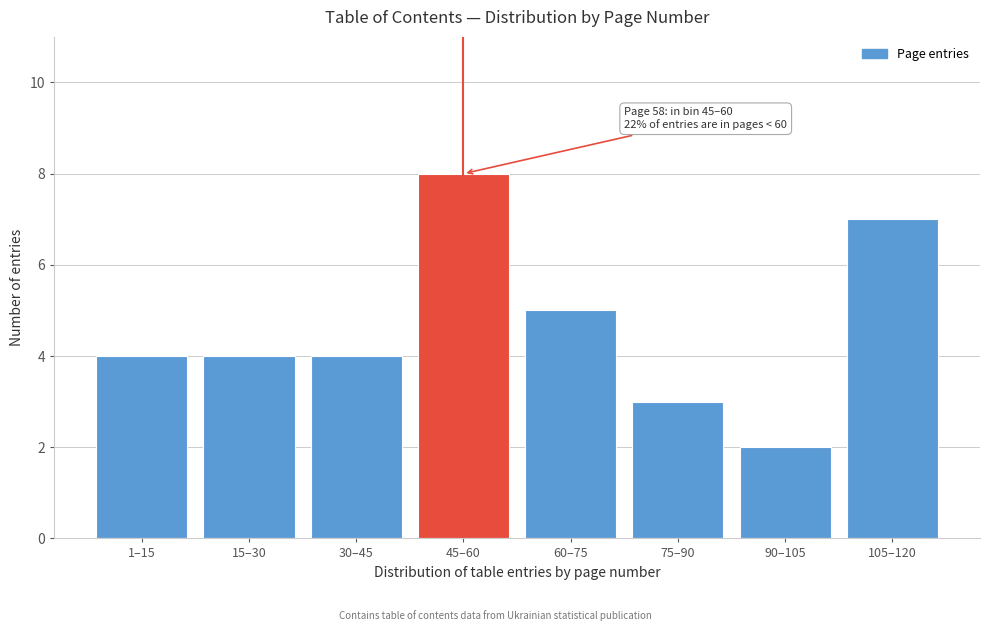

Reading left to right, list all the values displayed in this chart.

1–15=4	15–30=4	30–45=4	45–60=8	60–75=5	75–90=3	90–105=2	105–120=7